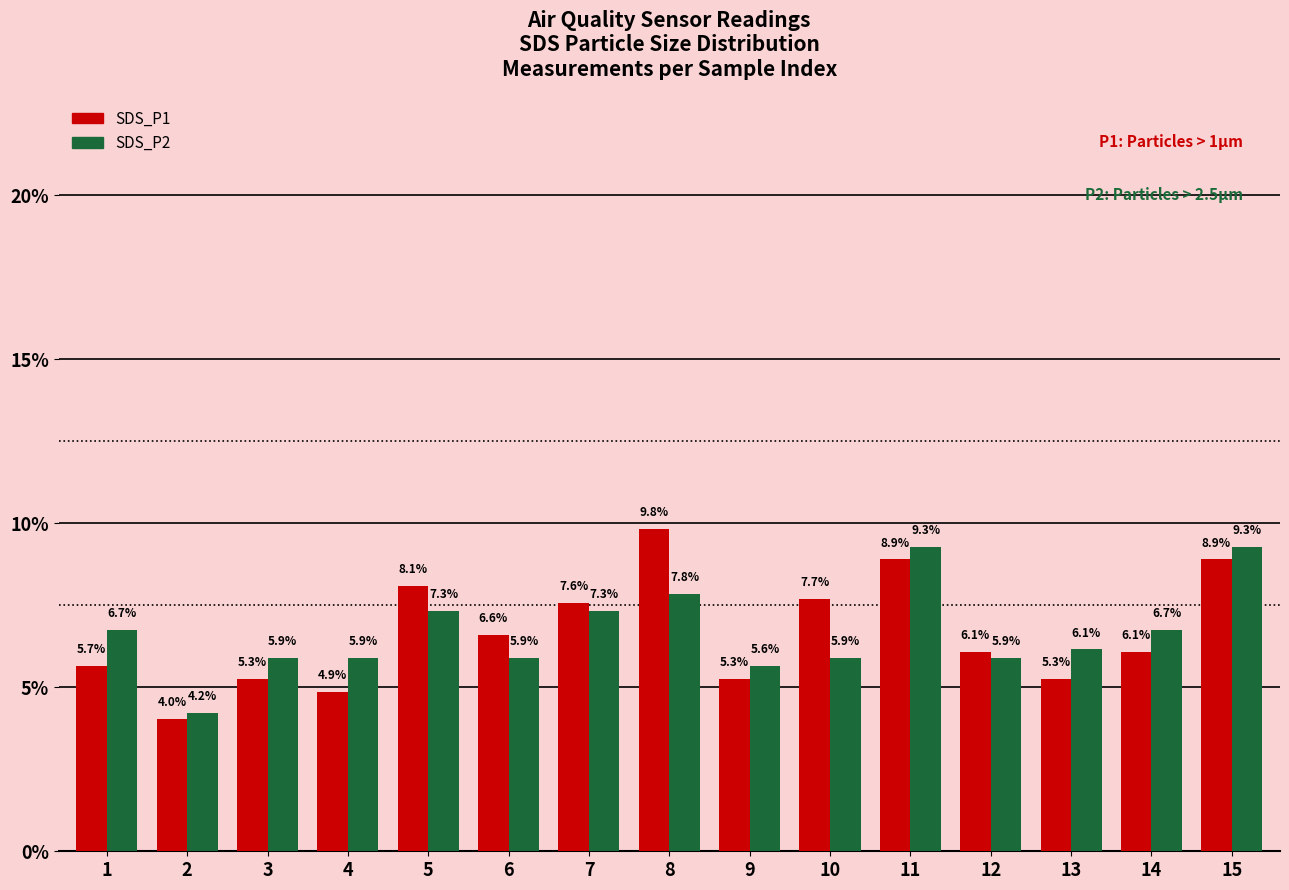

What is the minimum value for SDS_P2?

4.2